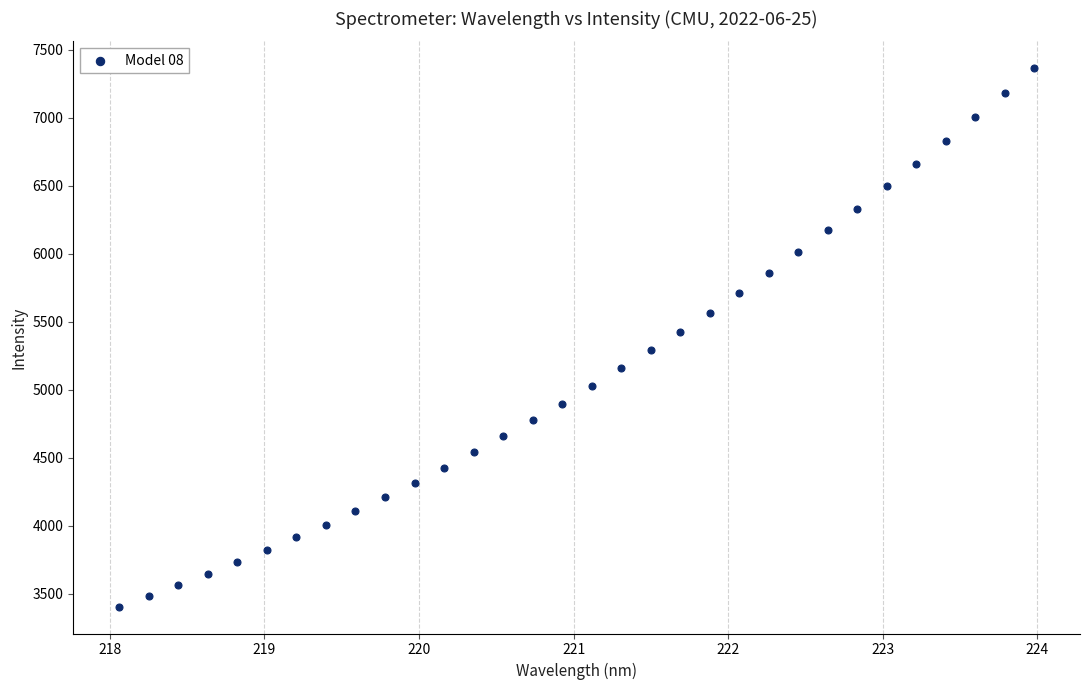

What is the range of Y values (max minus min)?

3959.8